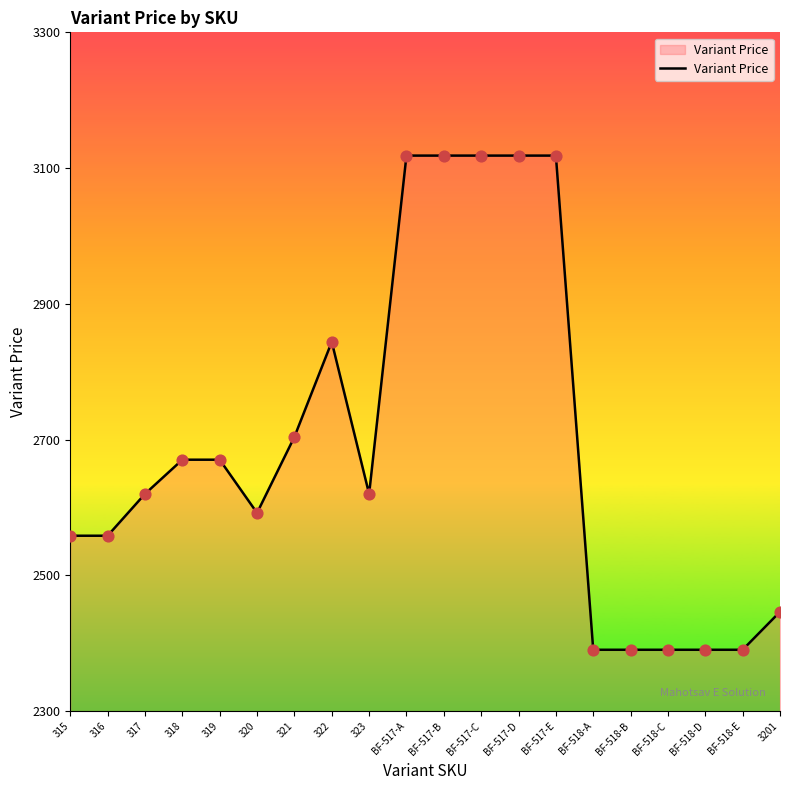

What is the change in value from 319 to 320?

-78.4